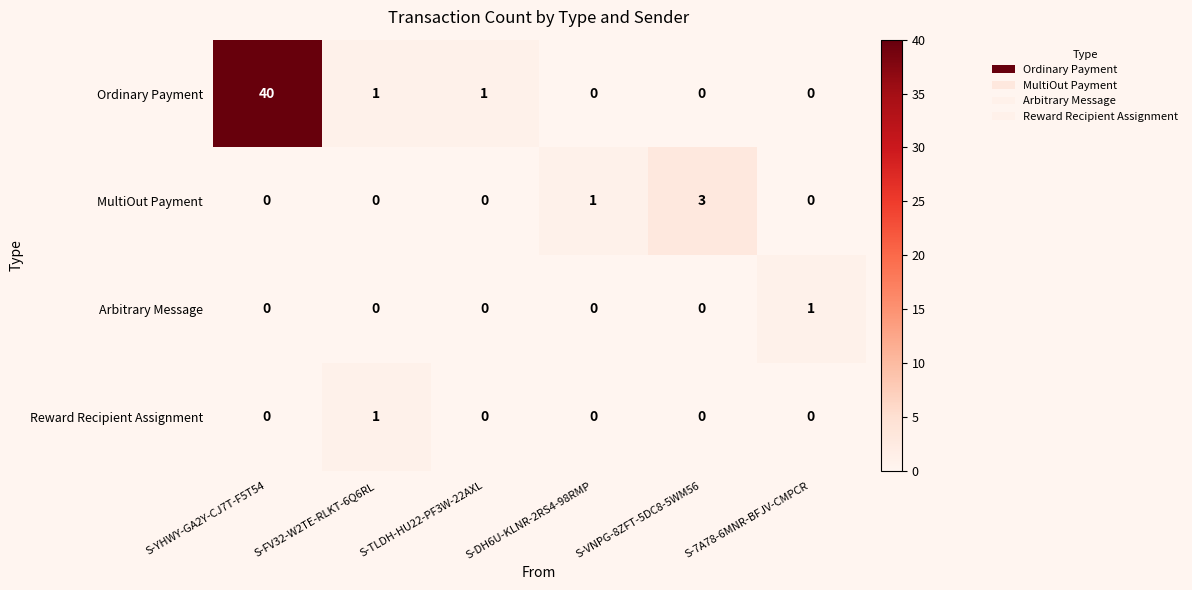

What is the total value across all series at S-YHWY-GA2Y-CJ7T-F5T54?

40